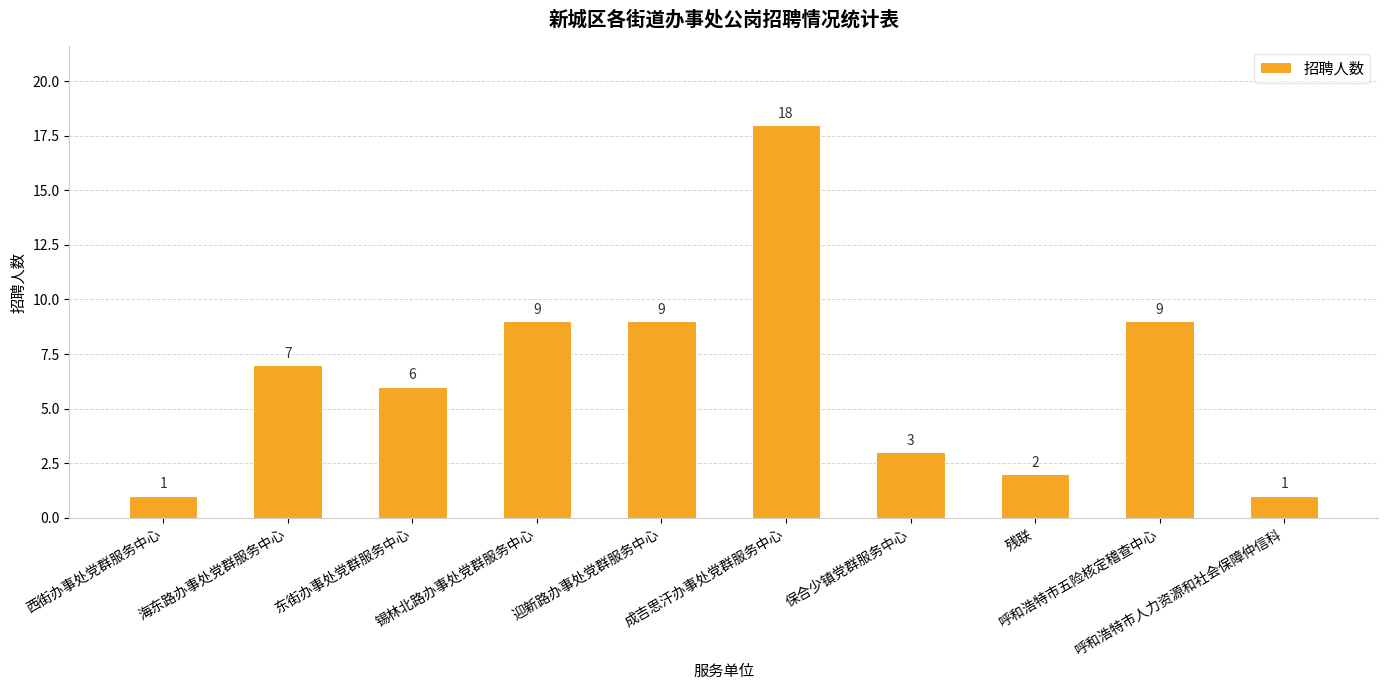

What is the maximum value shown in the chart?

18